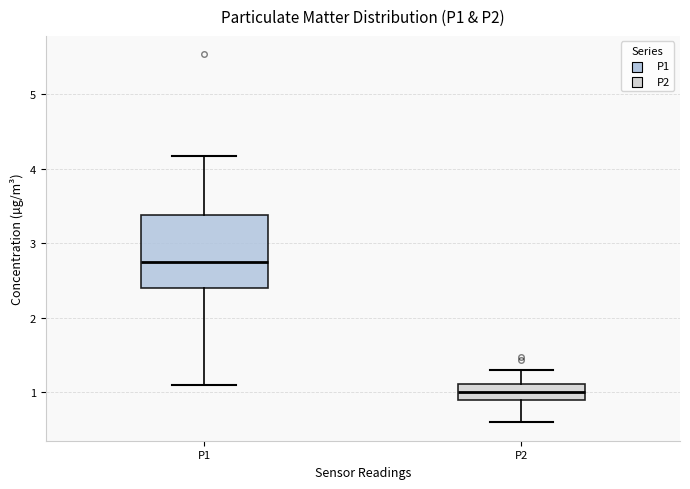

Reading left to right, read every box against the y-axis: the position of its median line, the range the box covers, and the ends of its whiskers. The values are not printed on the chart, so give them approximately, as read against the axis.

P1: median 2.8, box 2.4 to 3.4, whiskers 1.1 to 4.2
P2: median 1.0, box 0.9 to 1.1, whiskers 0.6 to 1.3